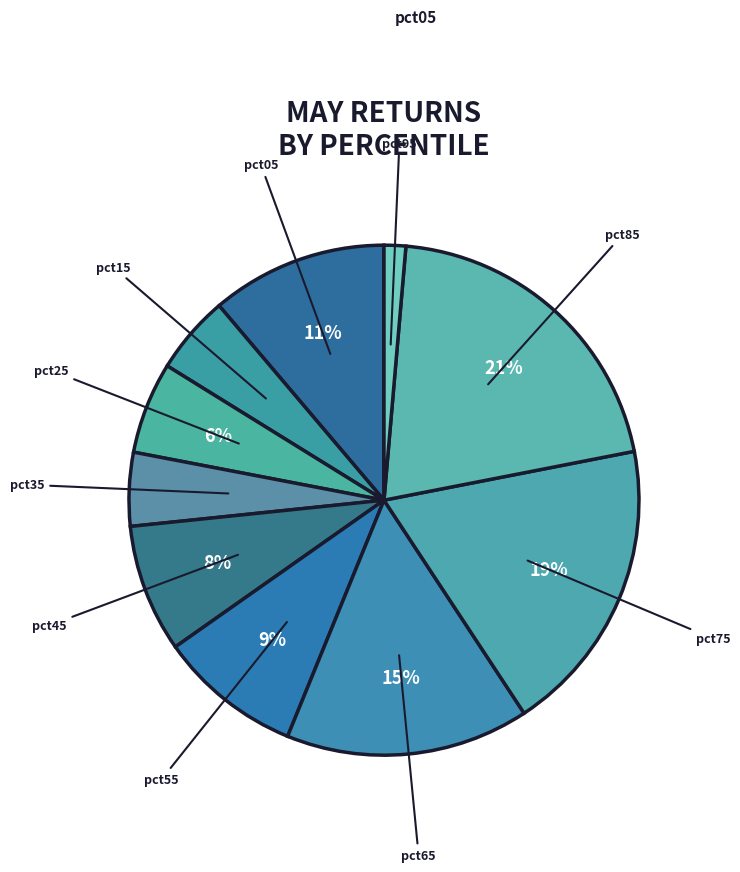

Count the number of slices in the pie.

10